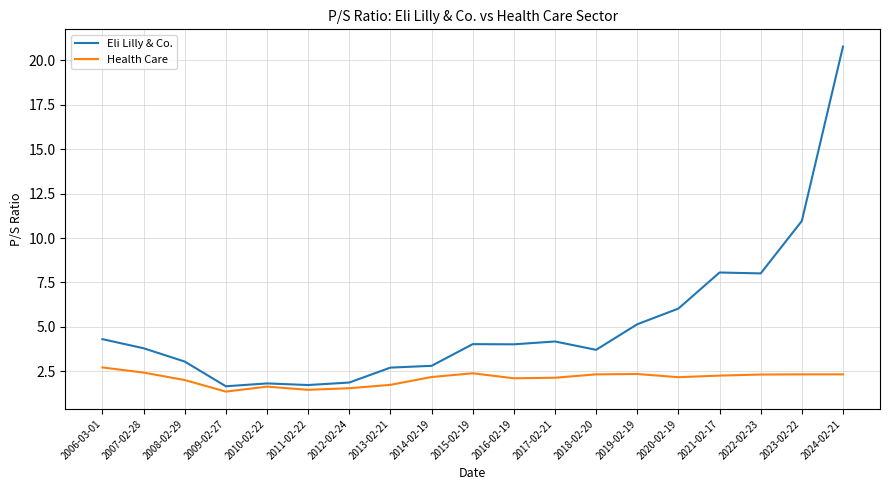

What are all the series names shown in the legend?

Eli Lilly & Co., Health Care